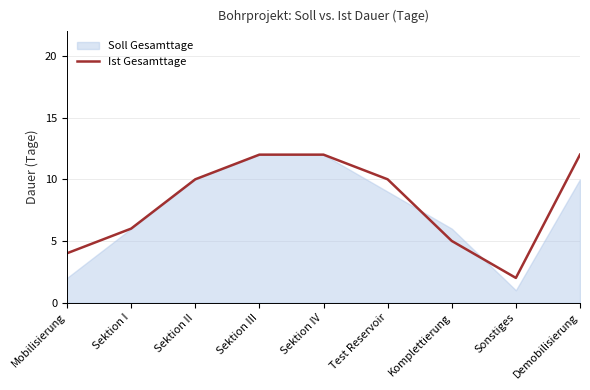

What is the difference between the maximum and minimum values?

10